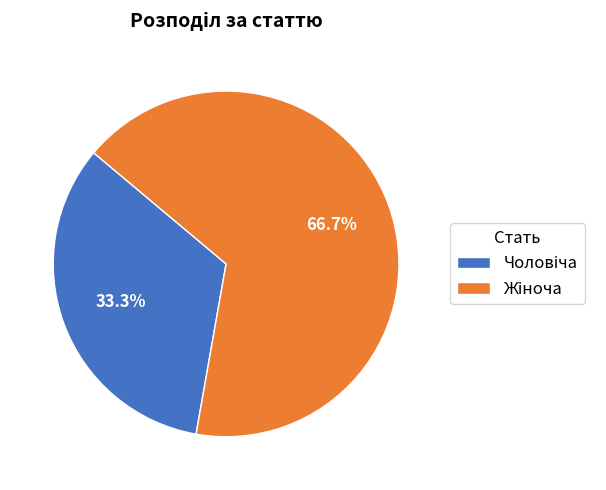

Is there a majority slice in this chart?

Yes